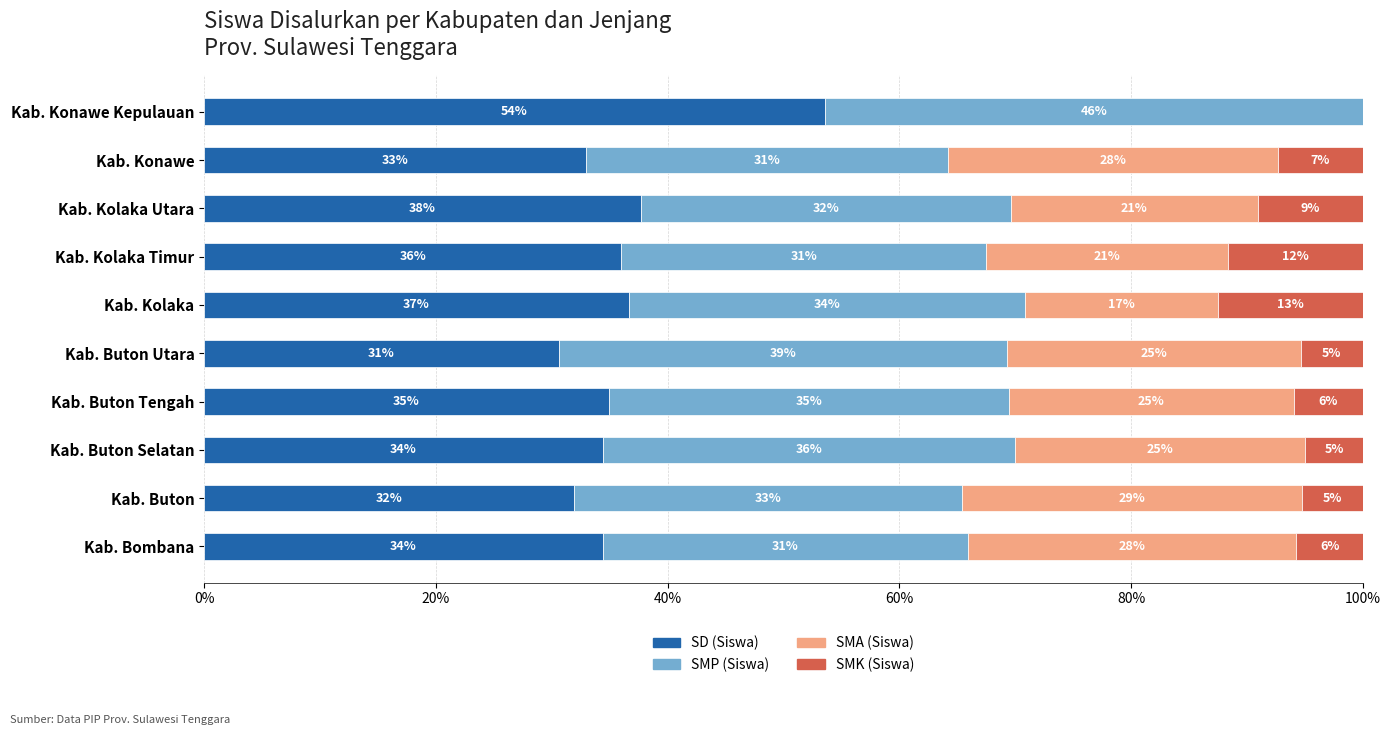

What are all the series names shown in the legend?

SD (Siswa), SMP (Siswa), SMA (Siswa), SMK (Siswa)